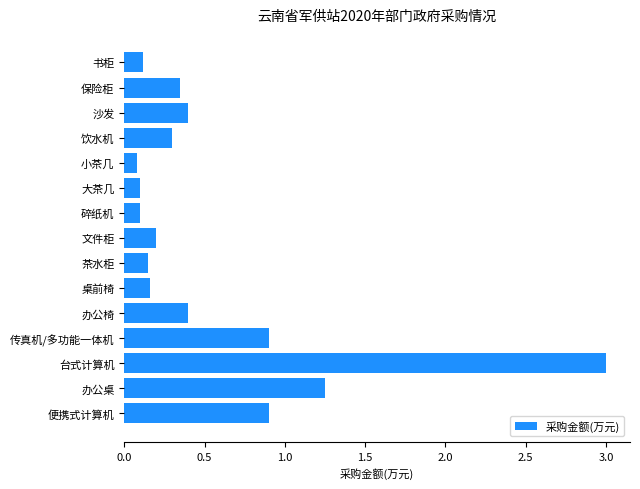

What is the maximum value shown in the chart?

3.0